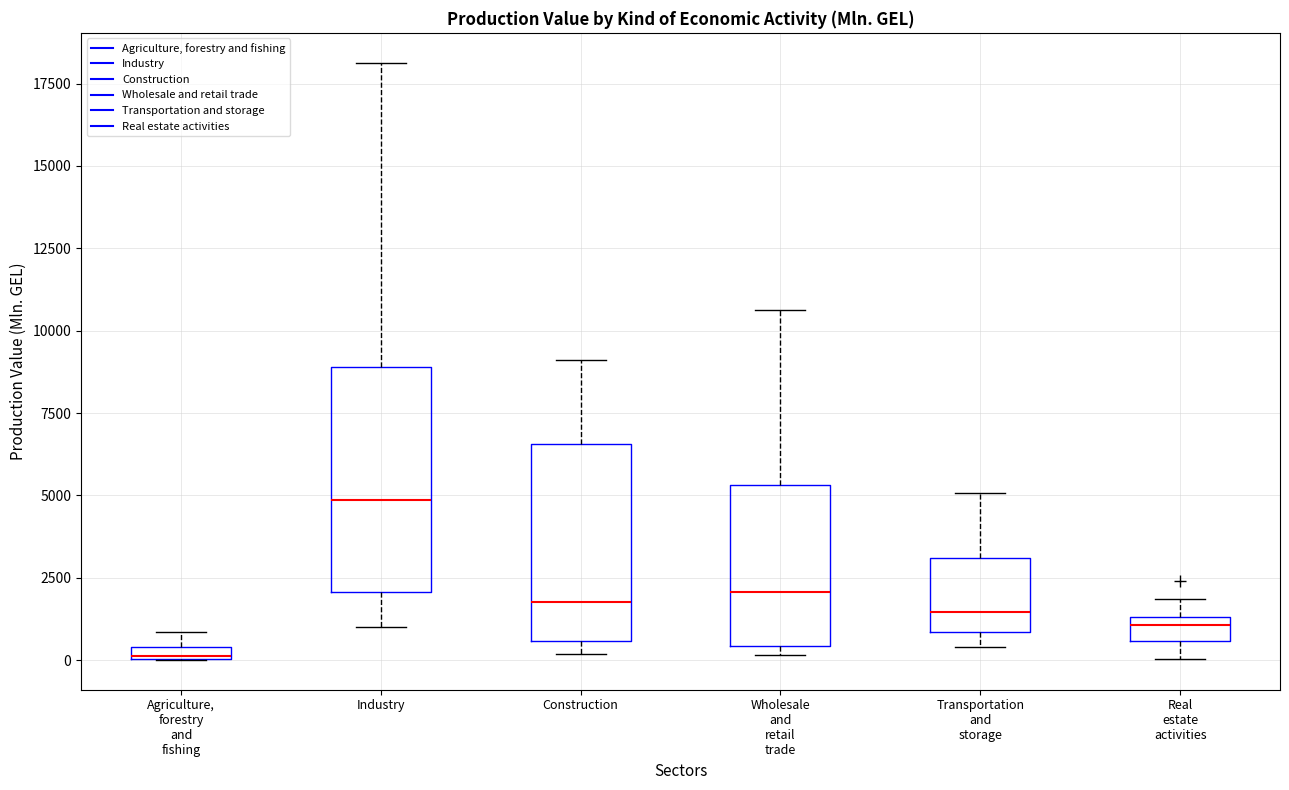

Which box's median line is the lowest?

Agriculture, forestry and fishing